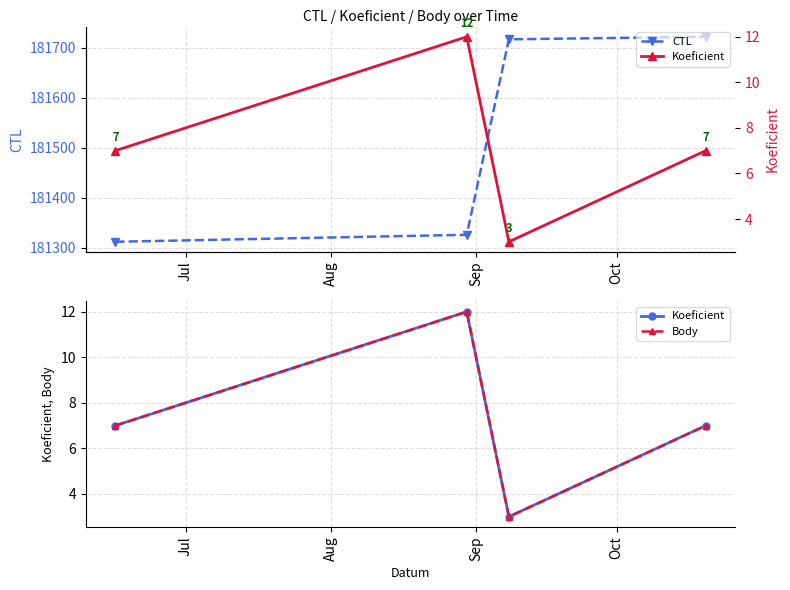

What is the average value of the CTL series?

181519